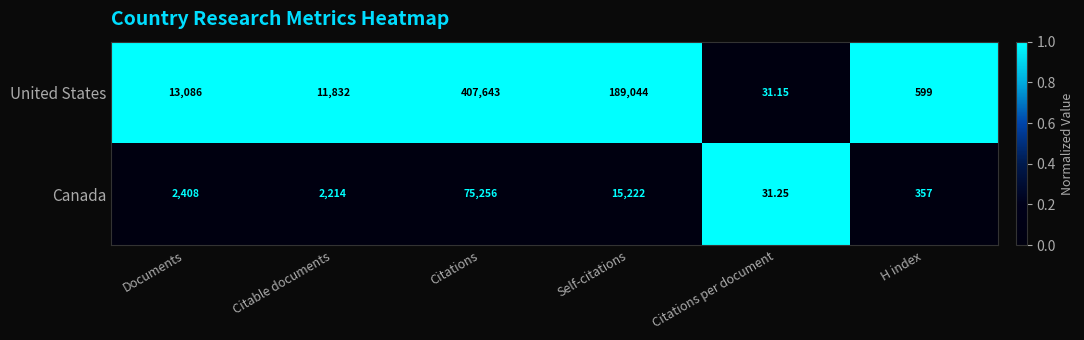

Rank the series by their maximum value, from lowest to highest.

Canada, United States